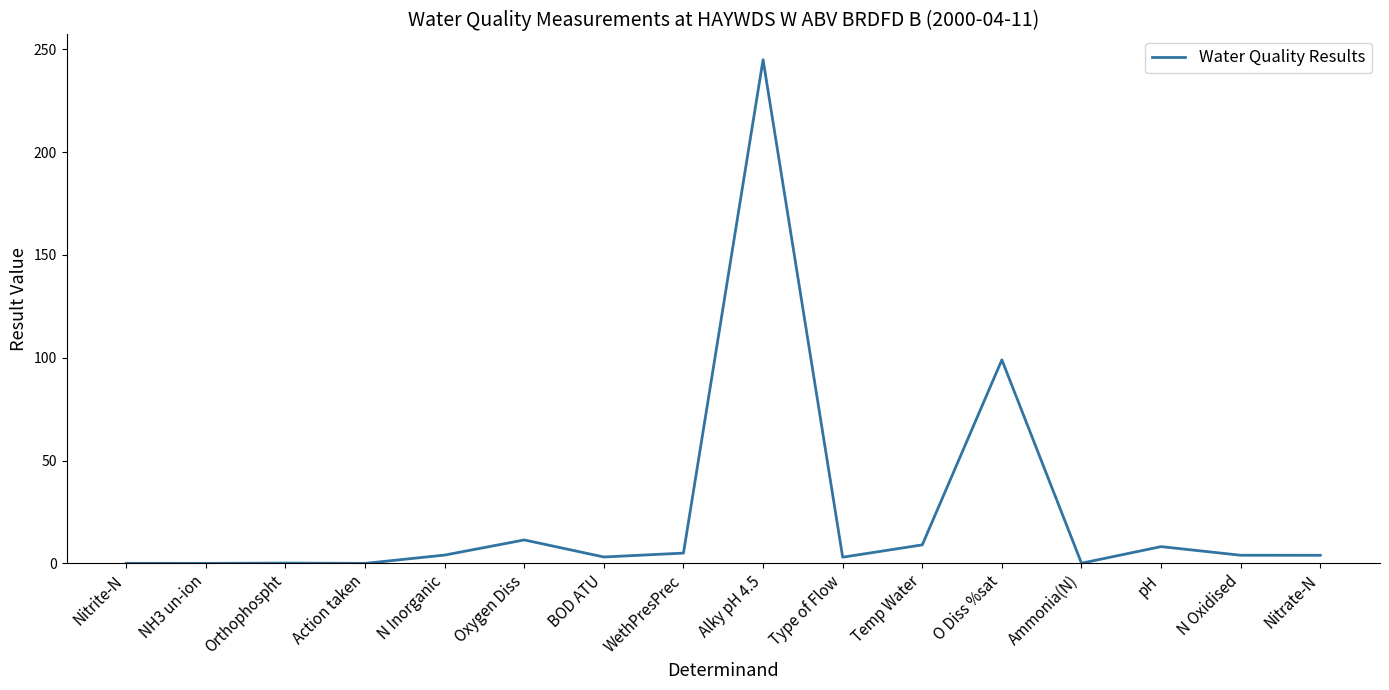

Which category has the highest value across all series?

Alky pH 4.5